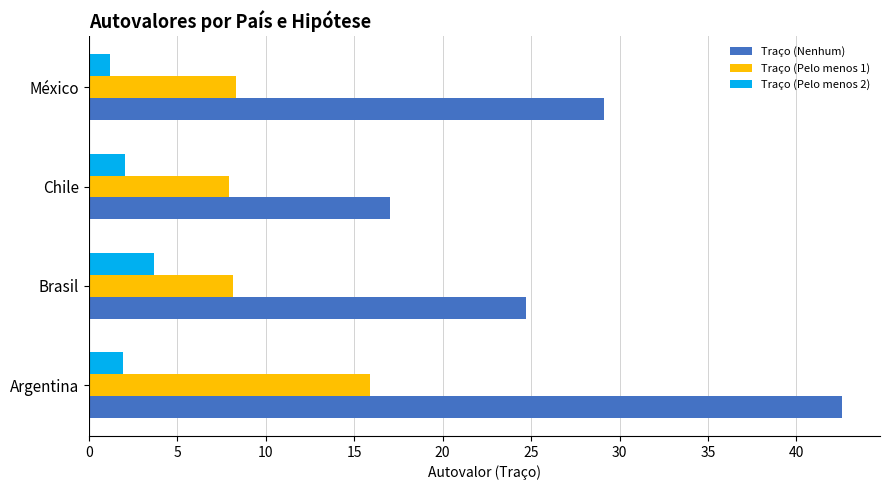

What is the average value of the Traço (Pelo menos 1) series?

10.1